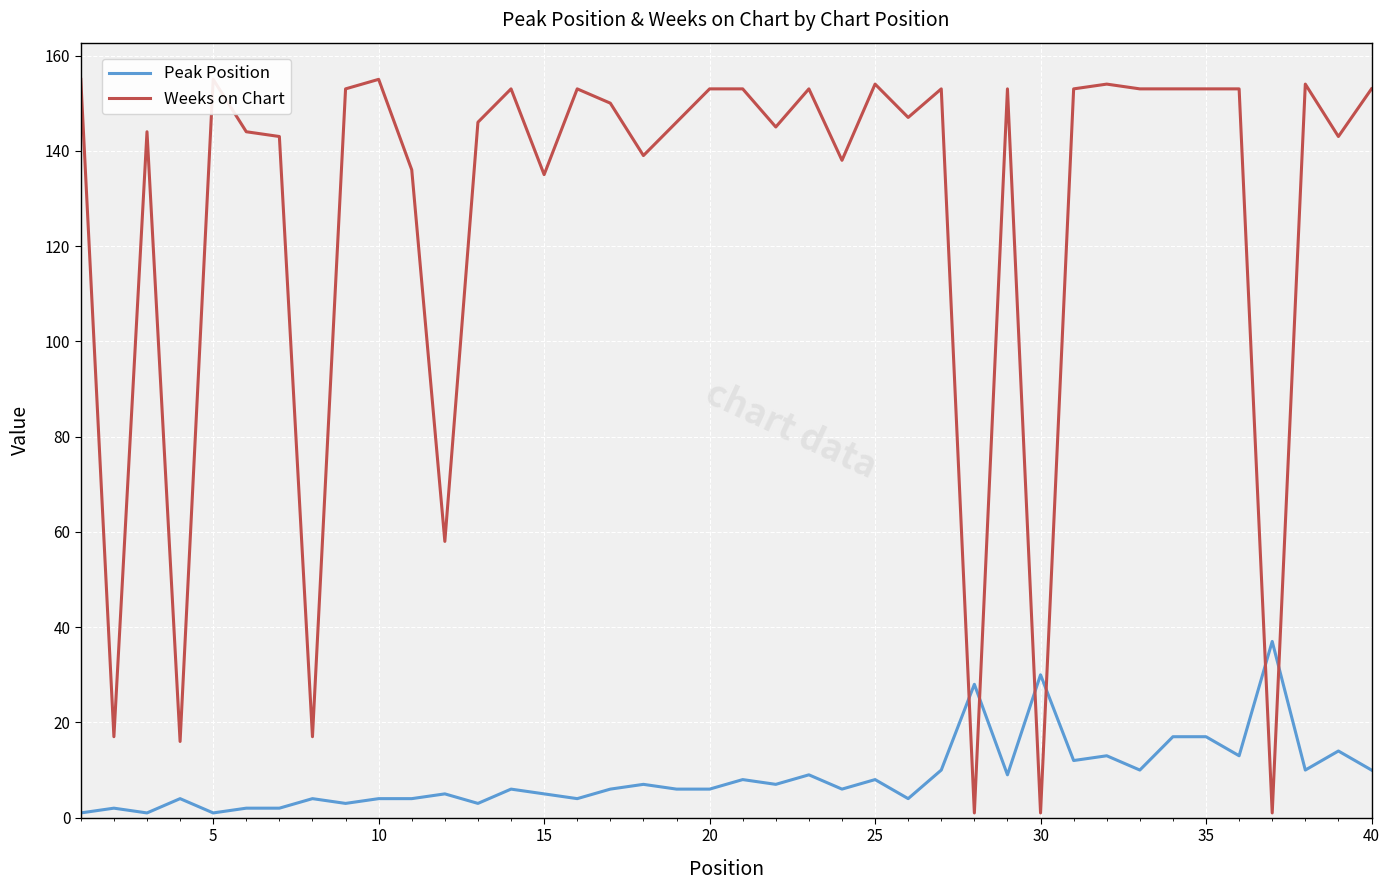

What are all the series names shown in the legend?

Peak Position, Weeks on Chart